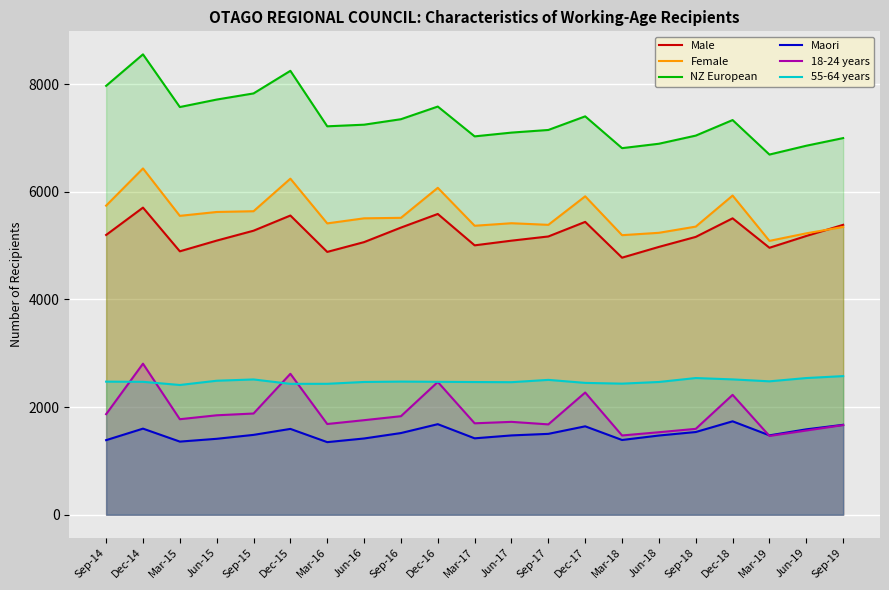

Is the value of Female at Jun-16 greater than the value of 55-64 years at Dec-15?

Yes